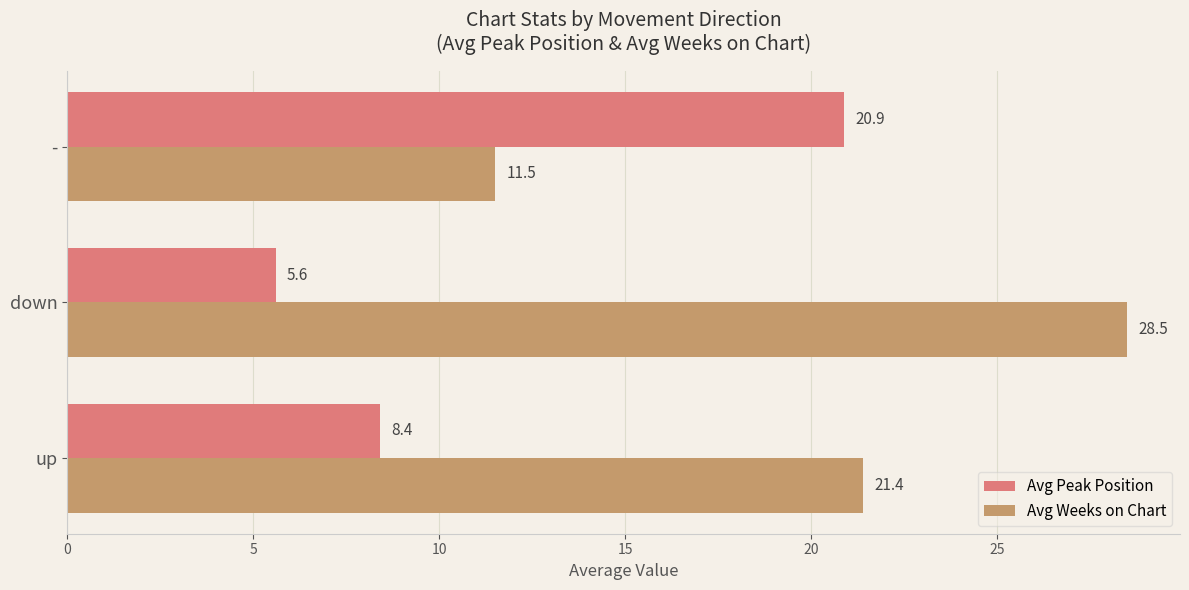

Rank the series by their average value, from lowest to highest.

Avg Peak Position, Avg Weeks on Chart